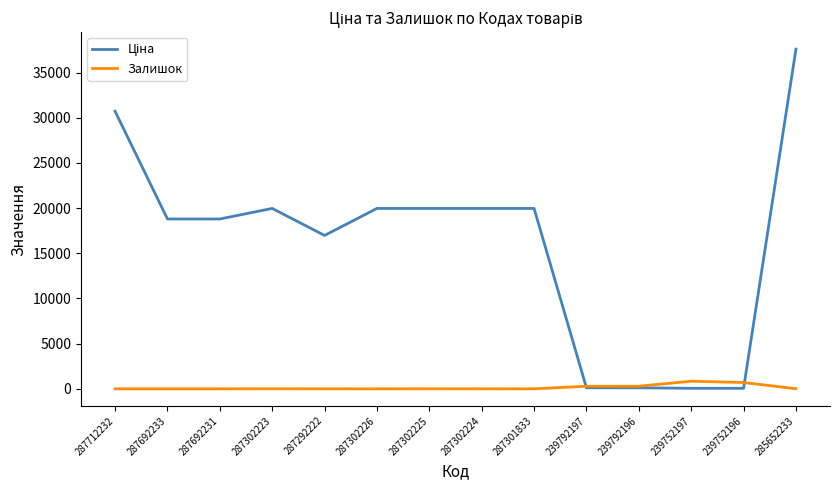

Is it true that Залишок equals 0.0 at 287712232?

True